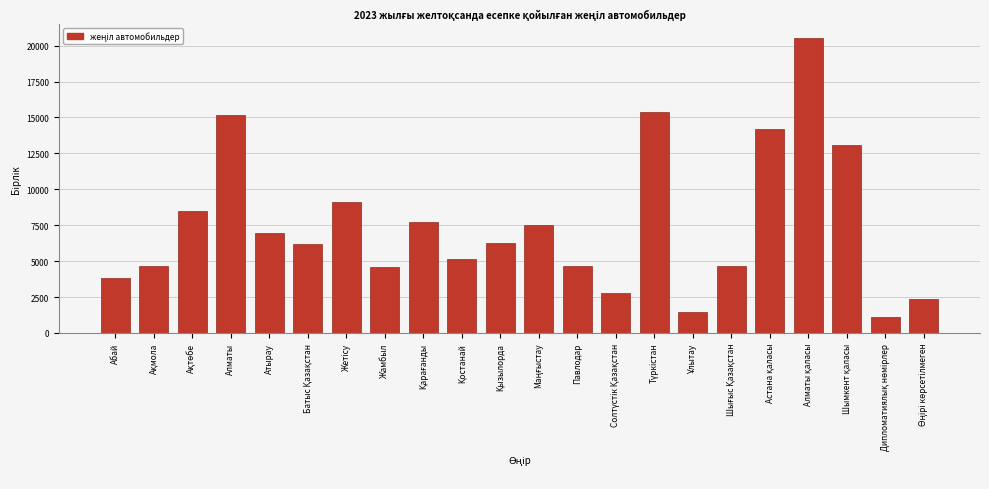

What is the average value?

7543